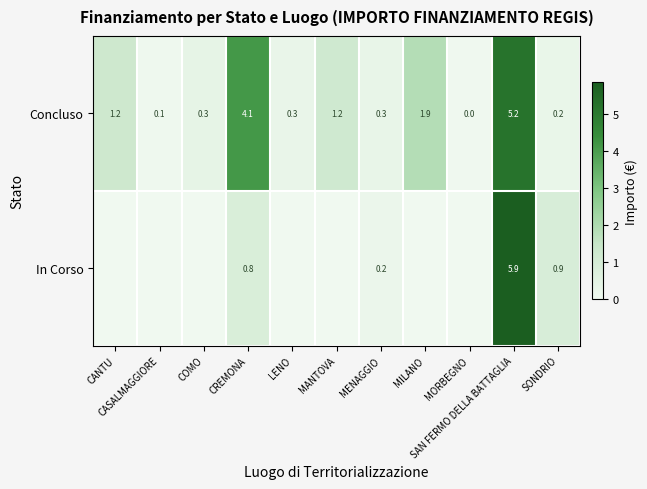

List the series in order of their overall mean, highest first.

Concluso, In Corso